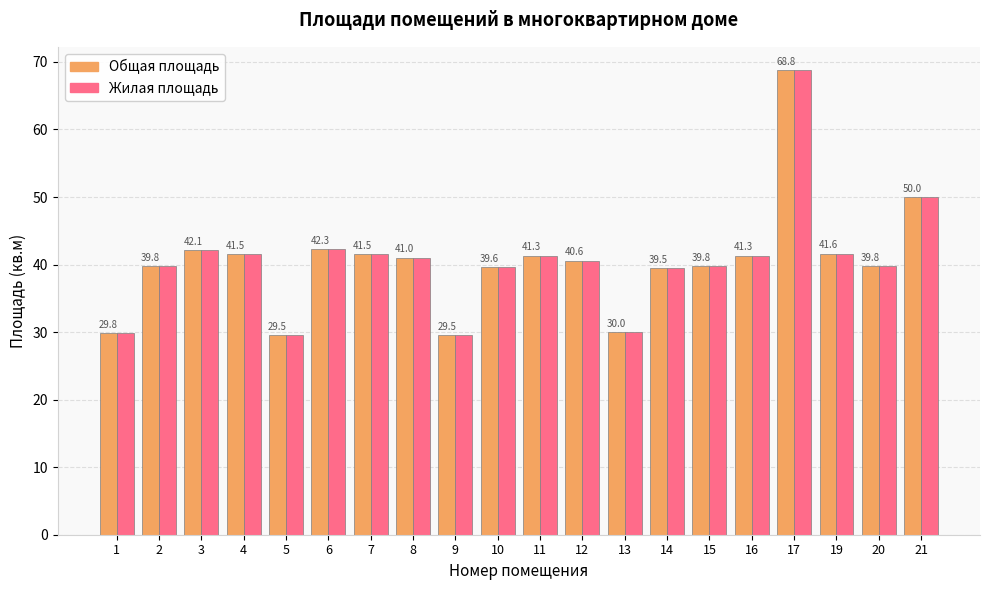

Reading left to right, transcribe all the data shown in this chart.

Общая площадь: 1=29.8	2=39.8	3=42.1	4=41.5	5=29.5	6=42.3	7=41.5	8=41.0	9=29.5	10=39.6	11=41.3	12=40.6	13=30.0	14=39.5	15=39.8	16=41.3	17=68.8	19=41.6	20=39.8	21=50.0
Жилая площадь: 1=29.8	2=39.8	3=42.1	4=41.5	5=29.5	6=42.3	7=41.5	8=41.0	9=29.5	10=39.6	11=41.3	12=40.6	13=30.0	14=39.5	15=39.8	16=41.3	17=68.8	19=41.6	20=39.8	21=50.0